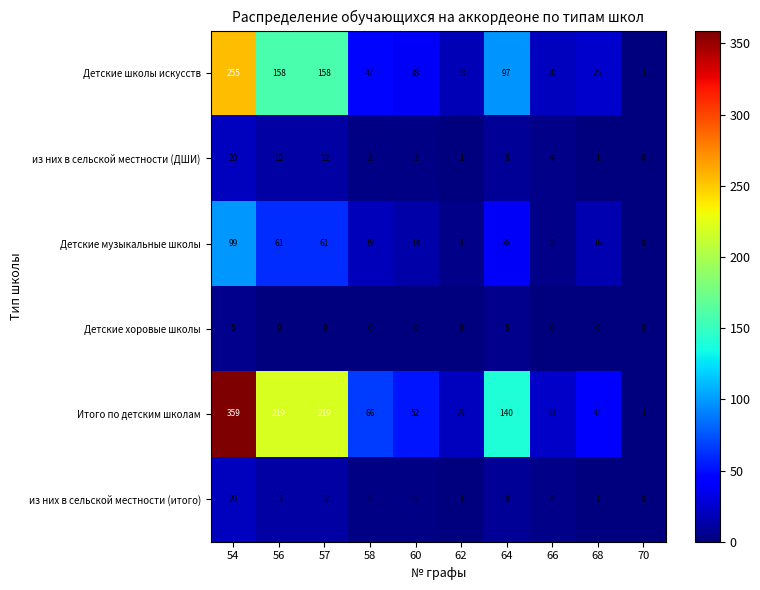

What is the sum of all Итого по детским школам values?

1141